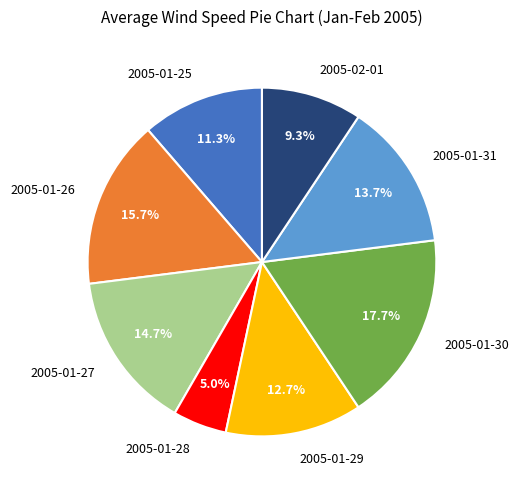

Does 2005-02-01 account for over 50% of the chart?

No